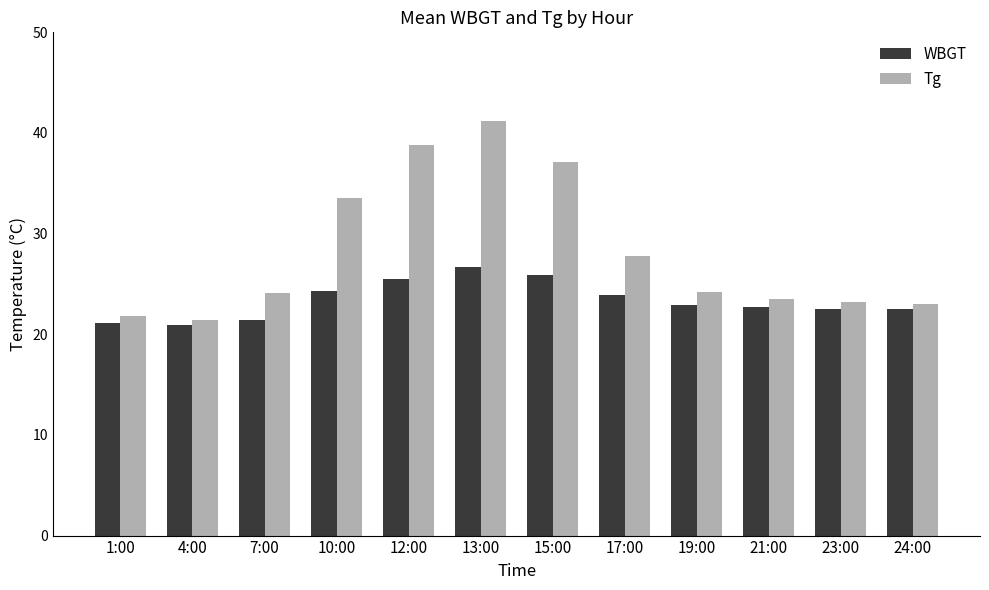

What are all the series names shown in the legend?

WBGT, Tg